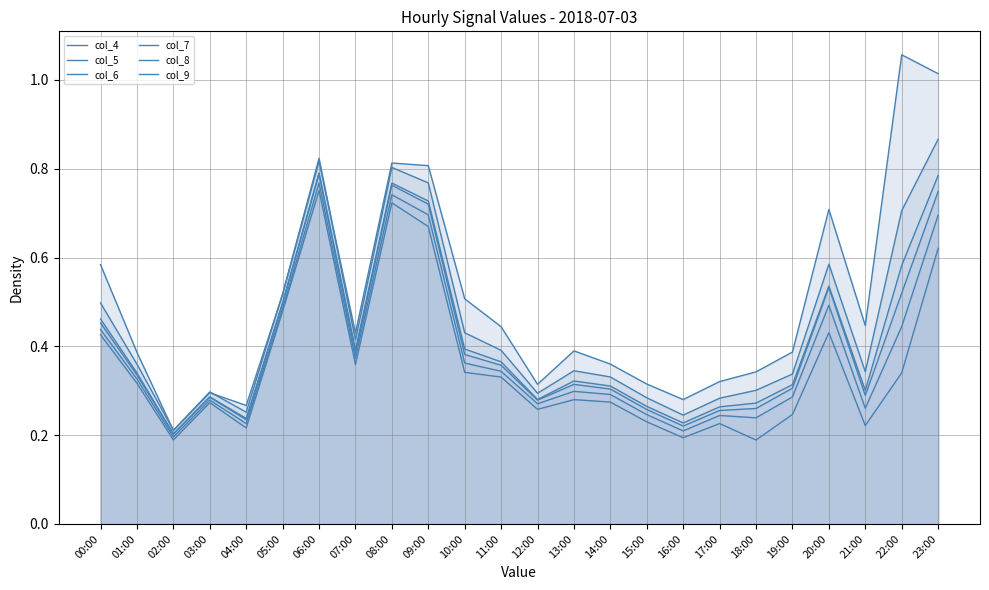

What is the difference between the col_5 values at 12:00 and 05:00?

0.2